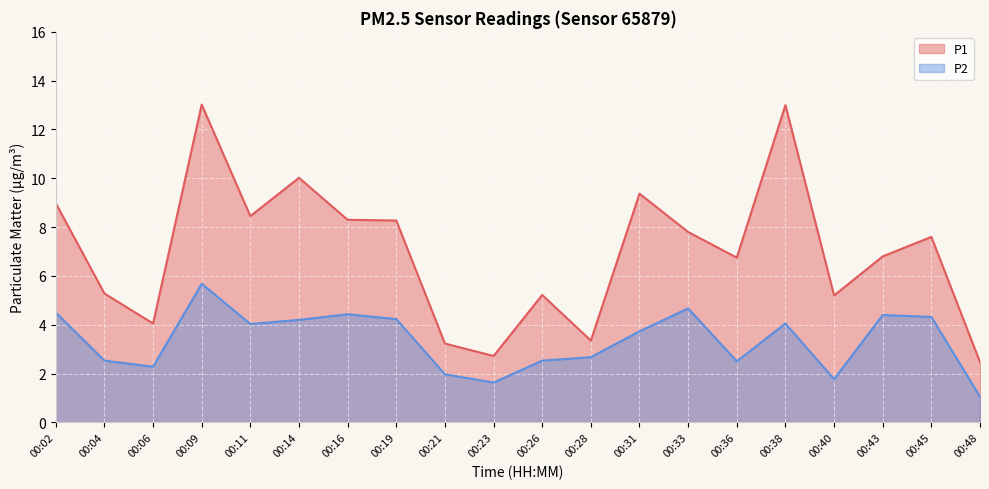

Which category has the lowest value in the P1 series?

00:48